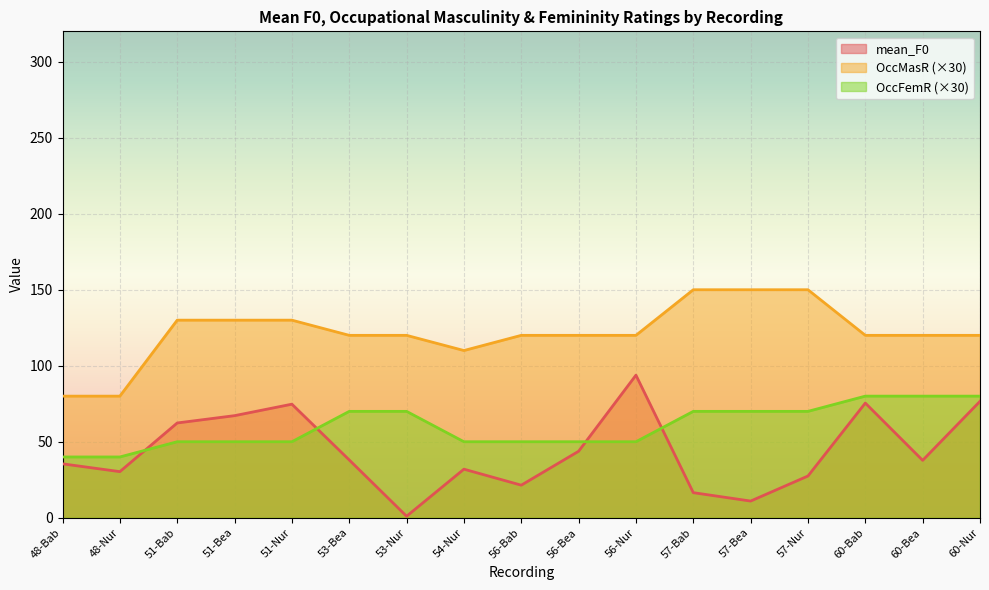

What is the sum of all OccMasR values?

2070.0